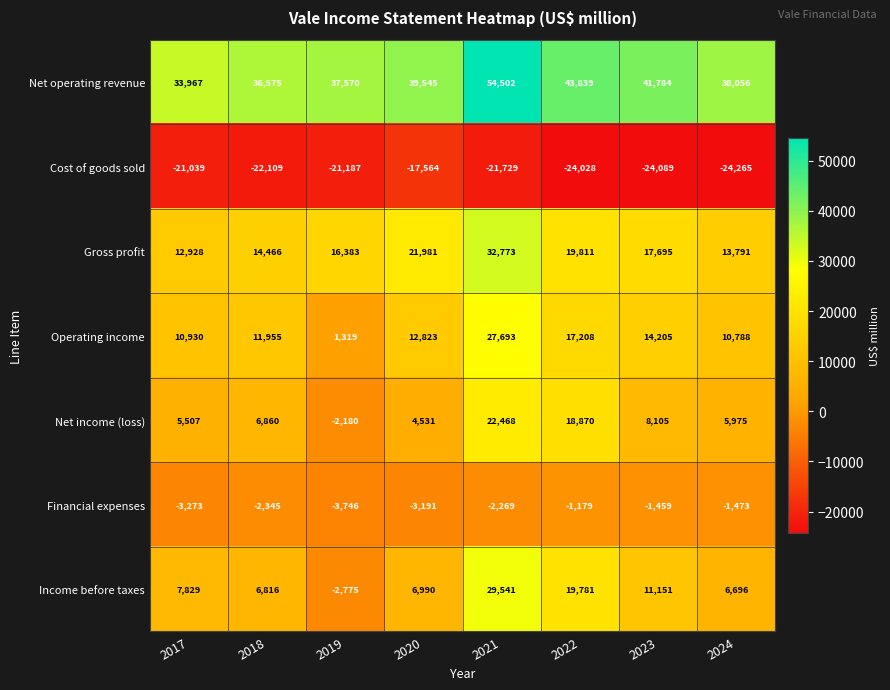

Is it true that Cost of goods sold equals -5361 at 2017?

False